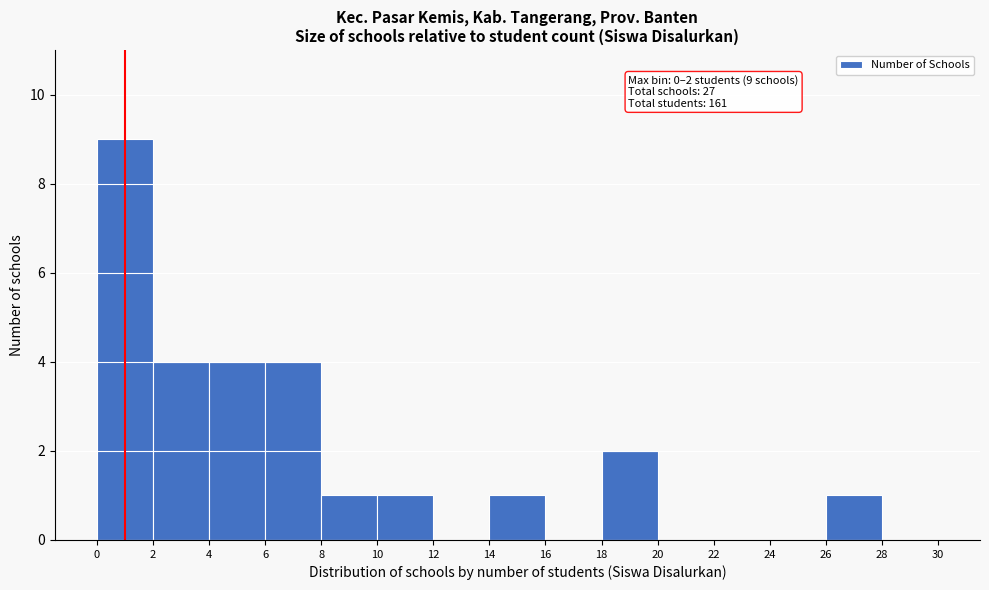

Which range on the x-axis has the tallest bar?

0 to 2